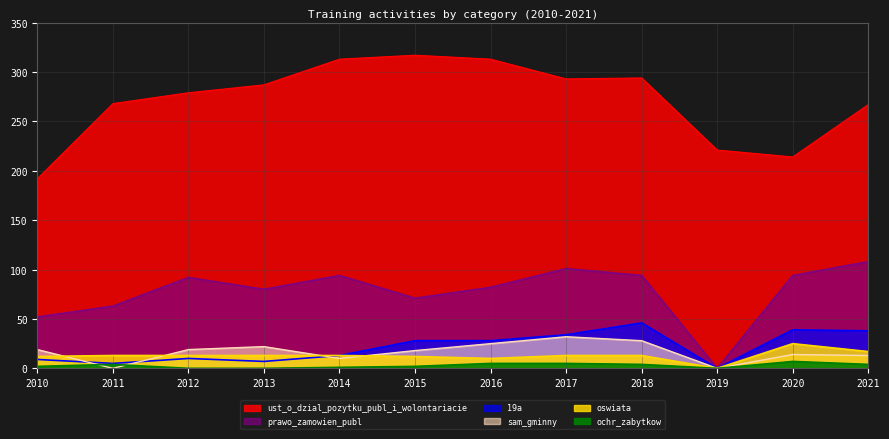

Read the prawo_zamowien_publ value at 2017.

101